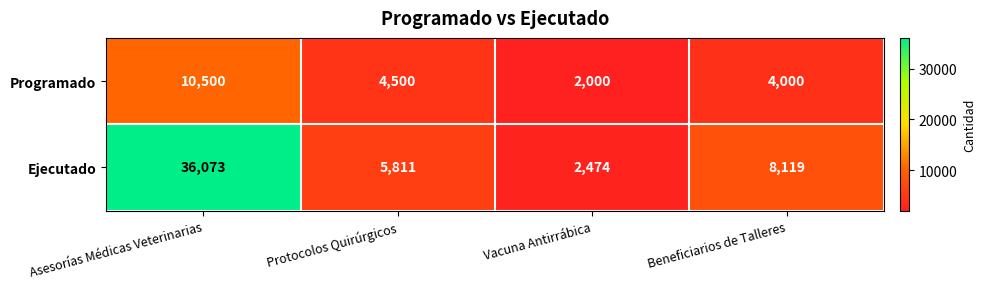

At Protocolos Quirúrgicos, list the series in order from largest to smallest.

Ejecutado, Programado